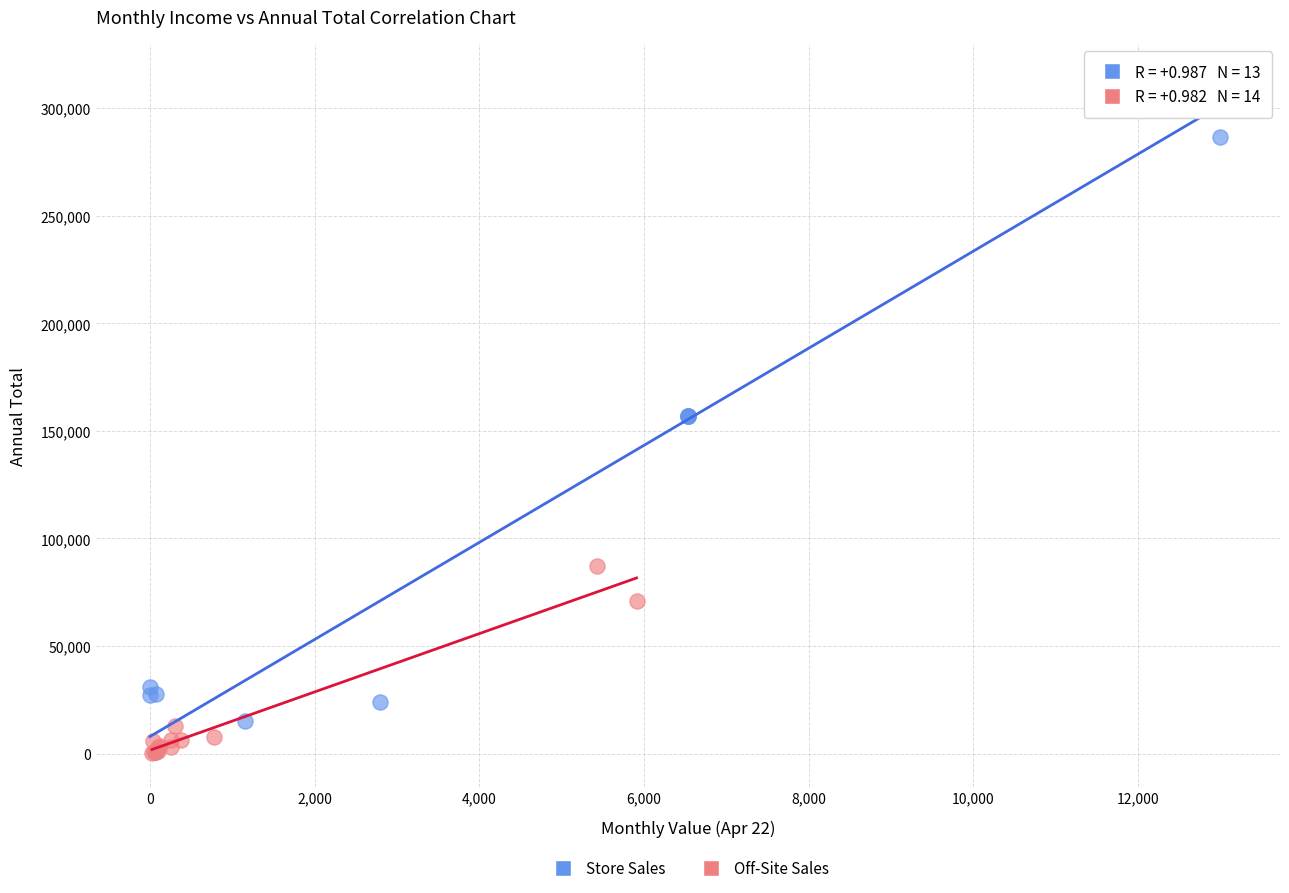

What are all the series names shown in the legend?

Store Sales, Off-Site Sales